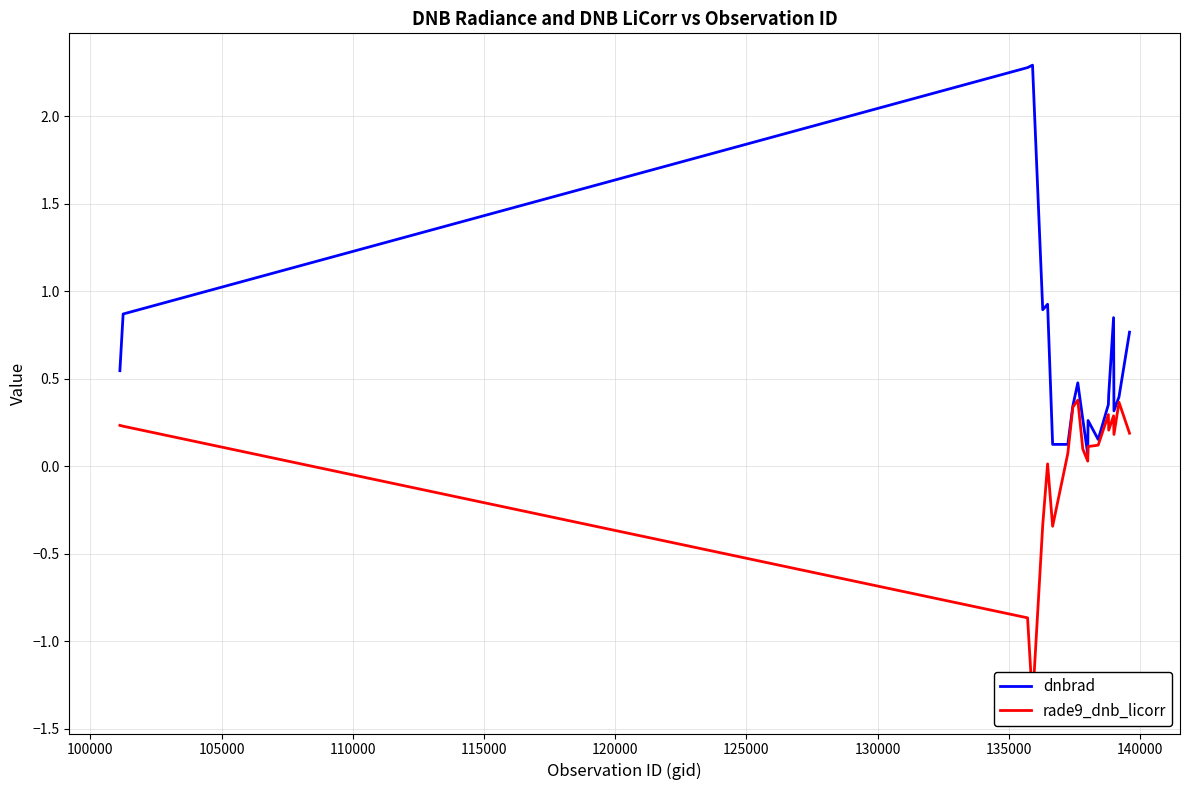

How many categories are shown in the chart?

20